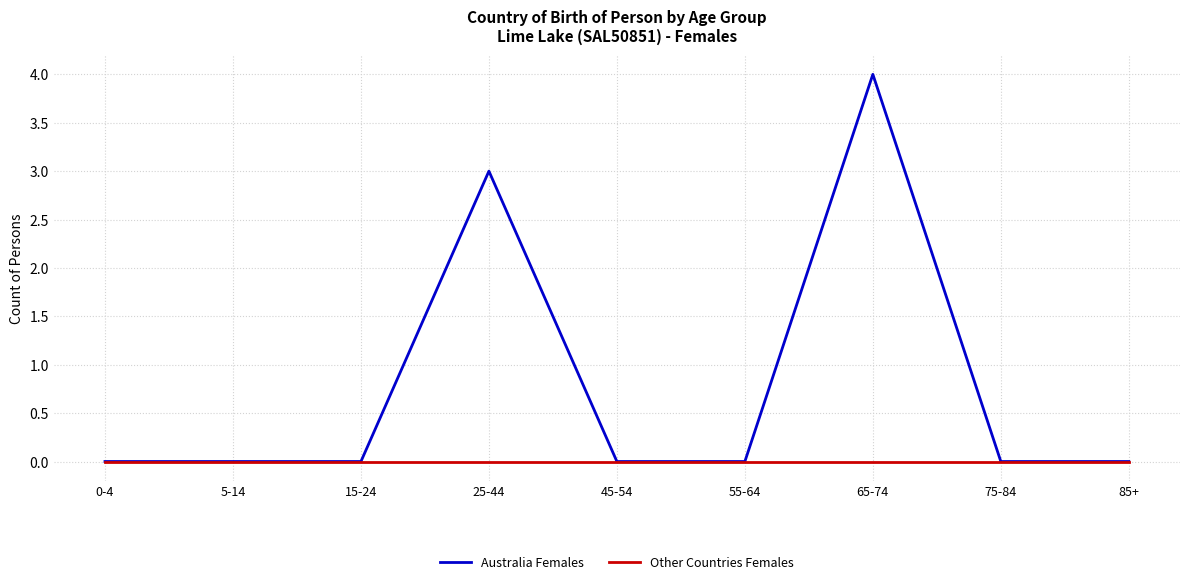

What position from the right is 85+?

1